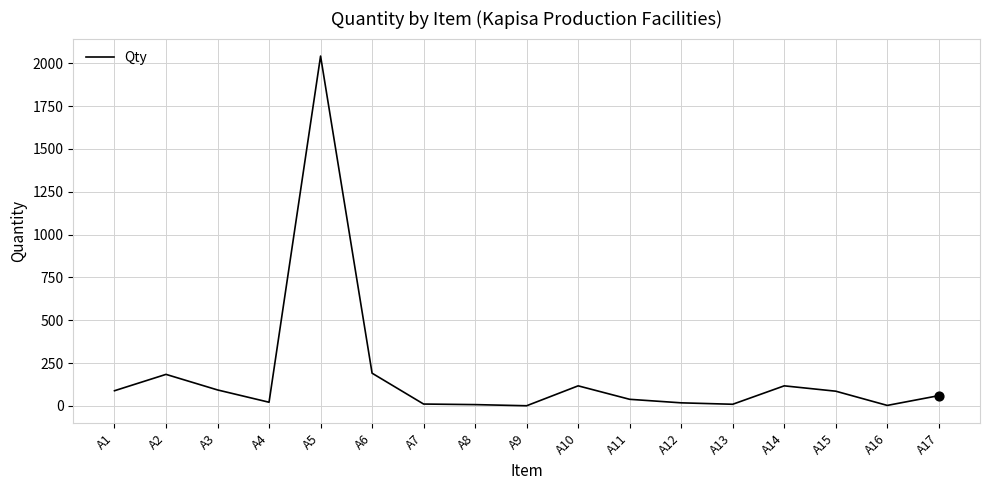

What is the change in value from A3 to A8?

-85.6